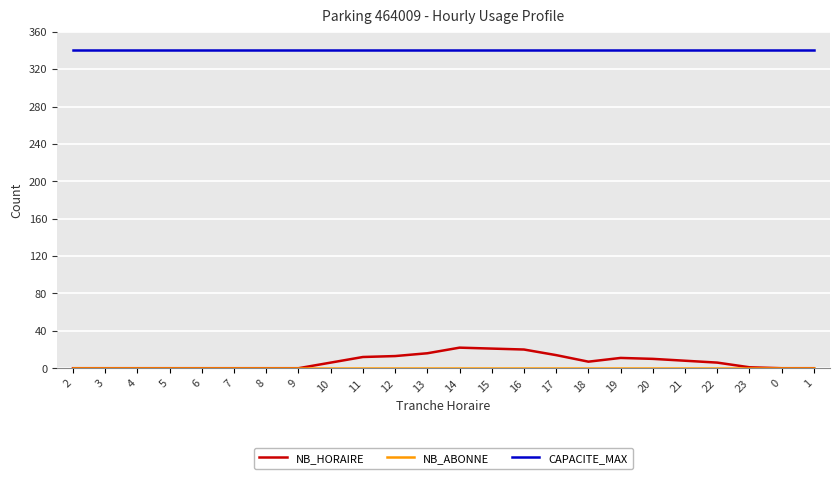

Does the chart have visible grid lines?

Yes